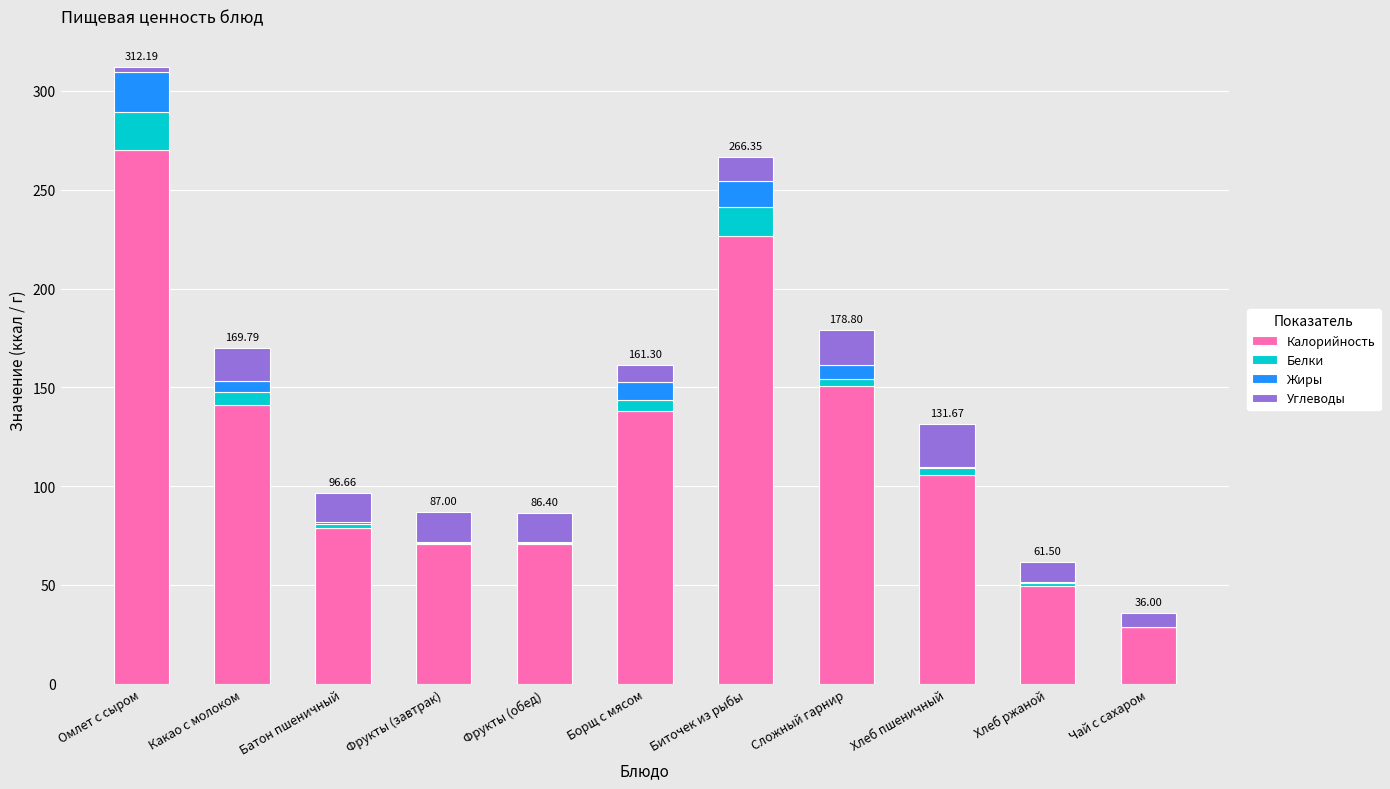

At which category is the sum across all series the highest?

Омлет с сыром